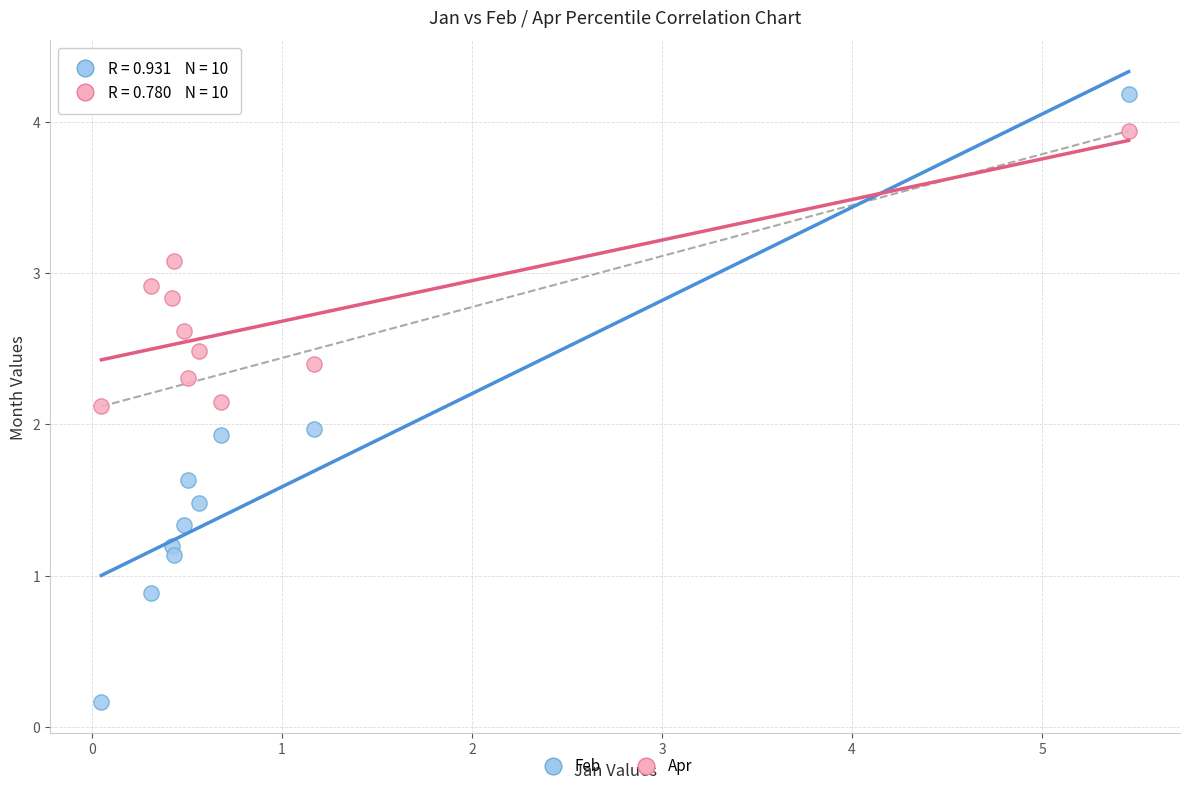

Which series has the largest Y range (max minus min)?

Feb